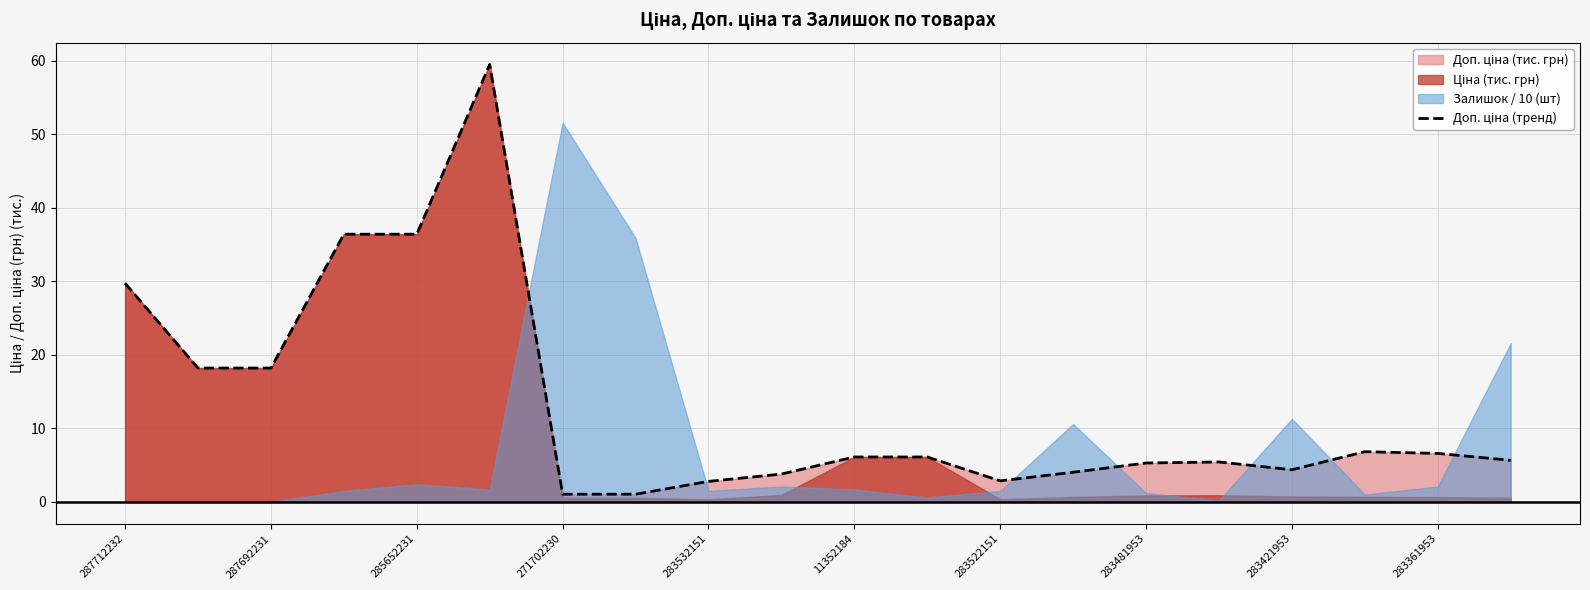

What is the difference between the maximum and second lowest values?

58.5